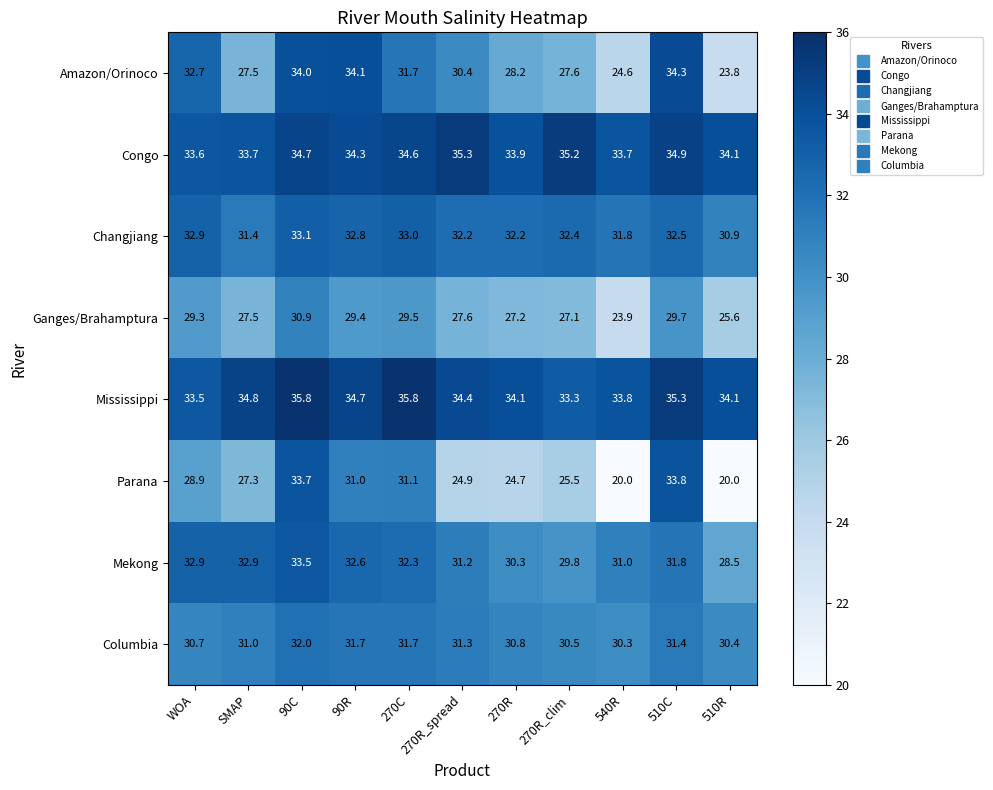

At how many categories does at least one series exceed 20?

11